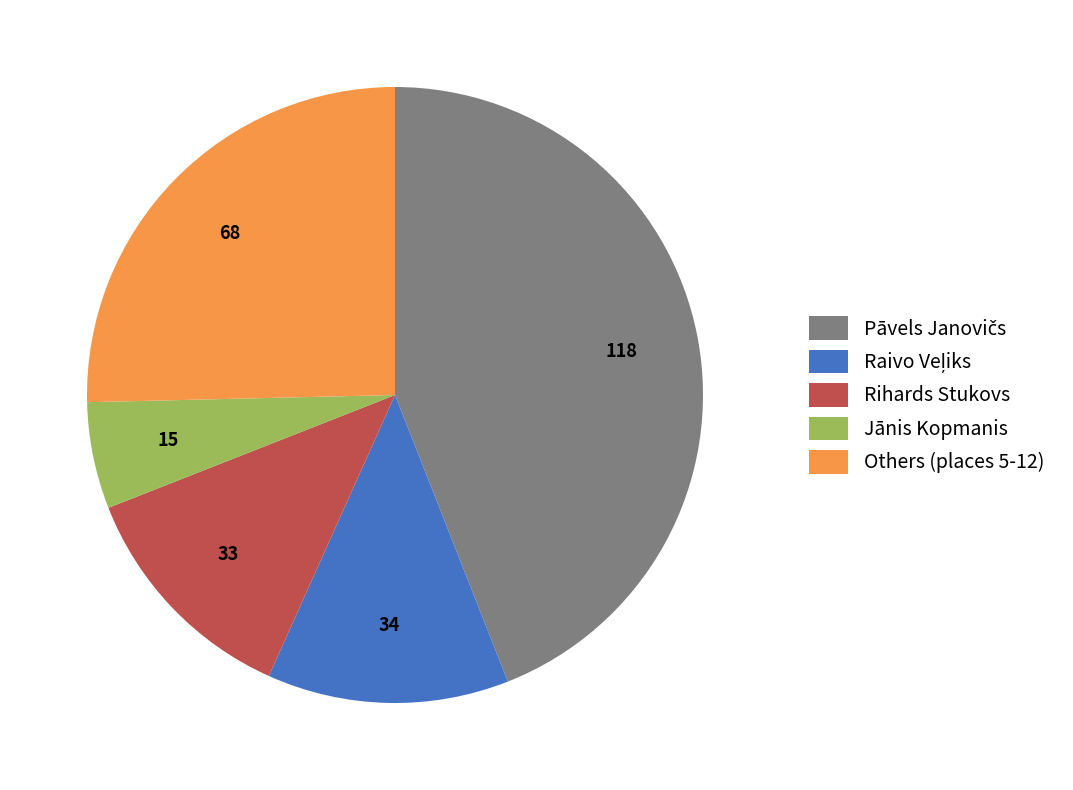

Is it true that Rihards Stukovs is 5% of the pie?

False